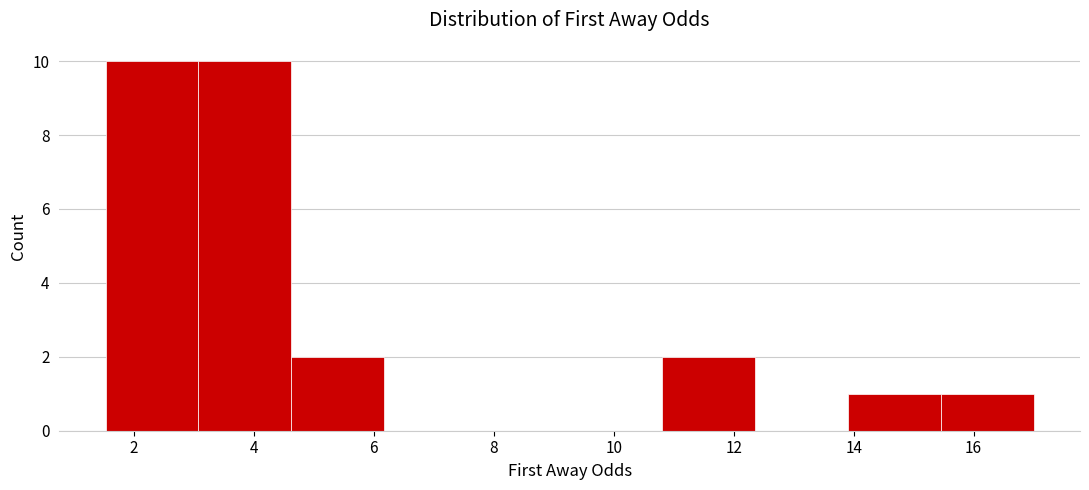

Reading left to right, transcribe this chart: for each bar, give the range it covers on the x-axis and its height. Neither the bar edges nor the heights are printed on the chart, so give them approximately, as read against the axes.

1.6 to 3.0: 10
3.0 to 4.6: 10
4.6 to 6.2: 2
6.2 to 7.8: 0
7.8 to 9.2: 0
9.2 to 10.8: 0
10.8 to 12.4: 2
12.4 to 14.0: 0
14.0 to 15.4: 1
15.4 to 17.0: 1